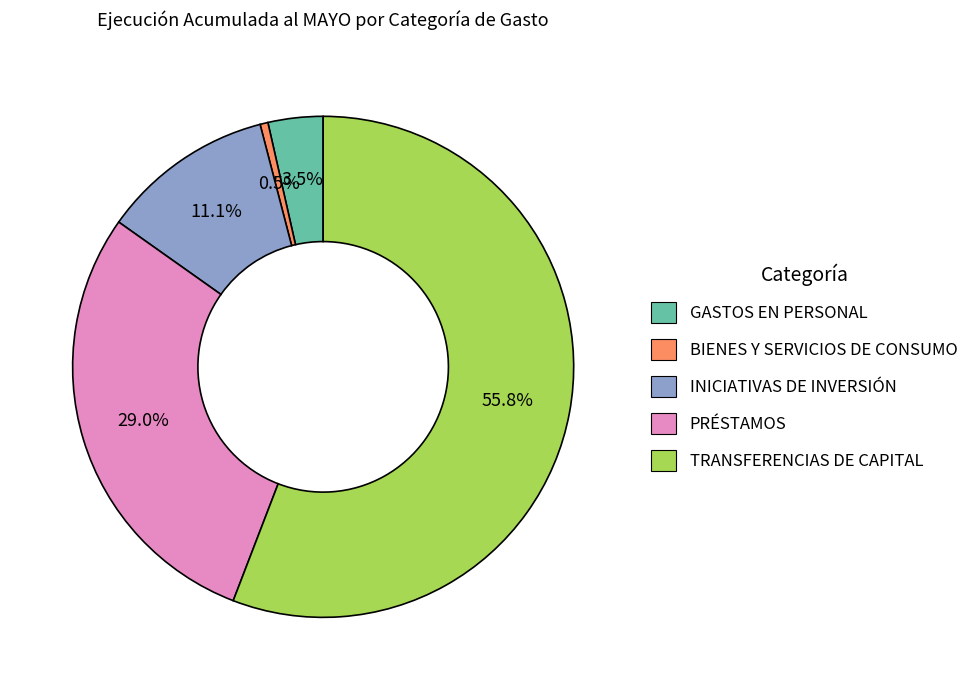

To the nearest percent, what is the difference between the largest and smallest slice percentages?

55%